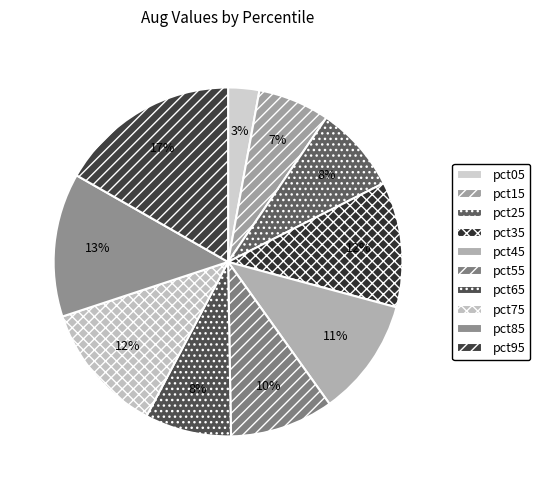

To the nearest percent, what is the combined percentage of pct25 and pct45?

19%